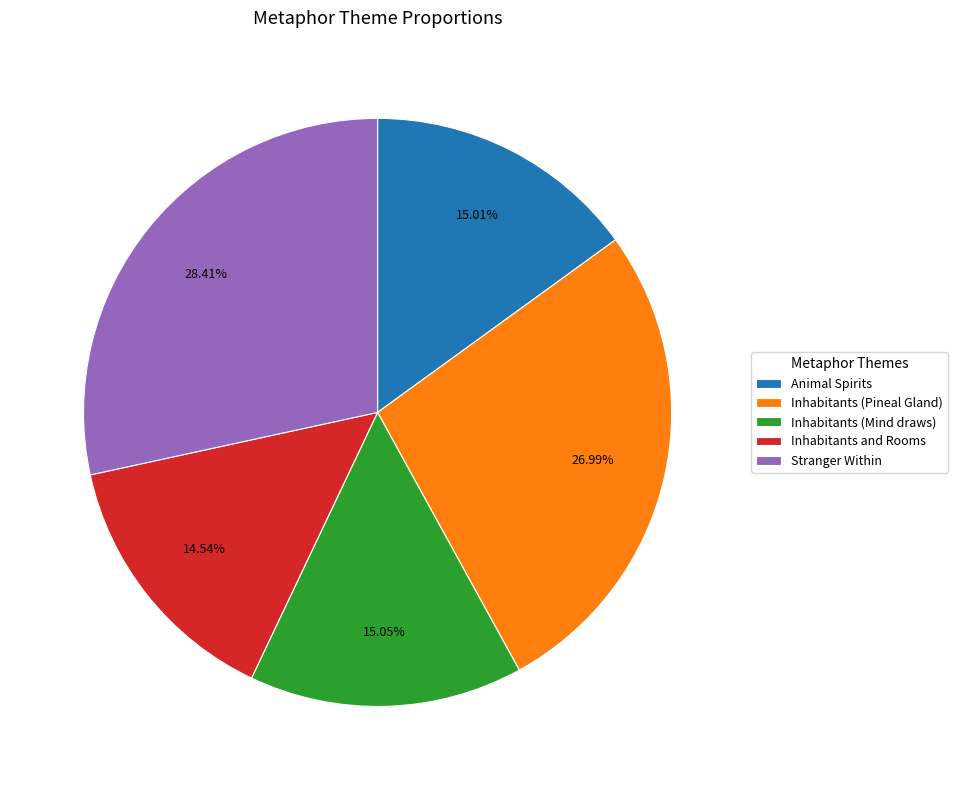

What is the ratio of the value at Stranger Within to the value at Inhabitants and Rooms?

2.0